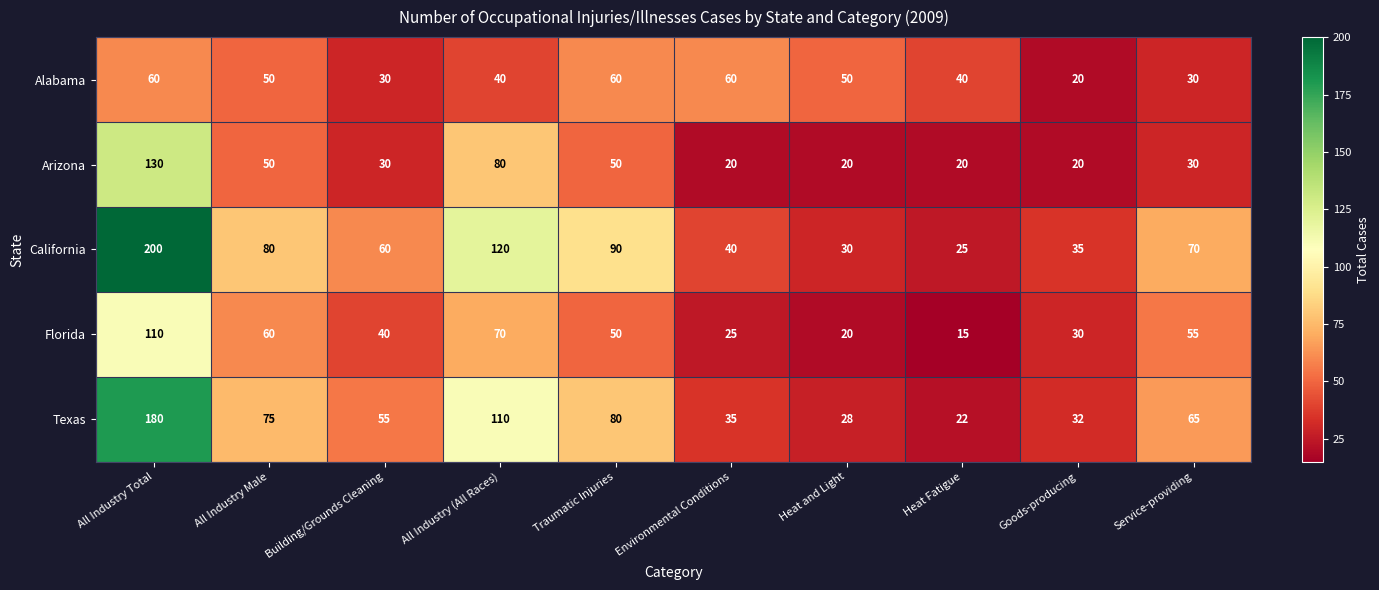

Which series has the largest range (max minus min)?

California